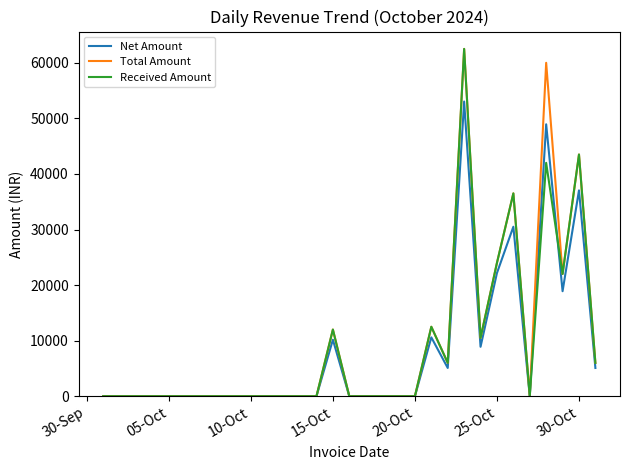

What is the highest value of the Total Amount series?

62498.0